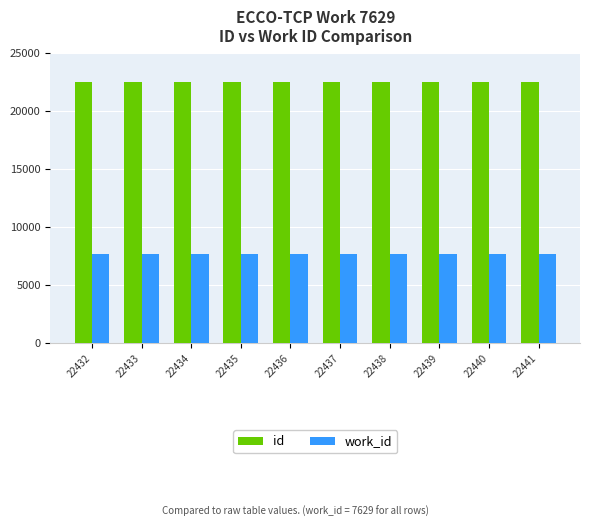

What is the sum of all id values?

224365